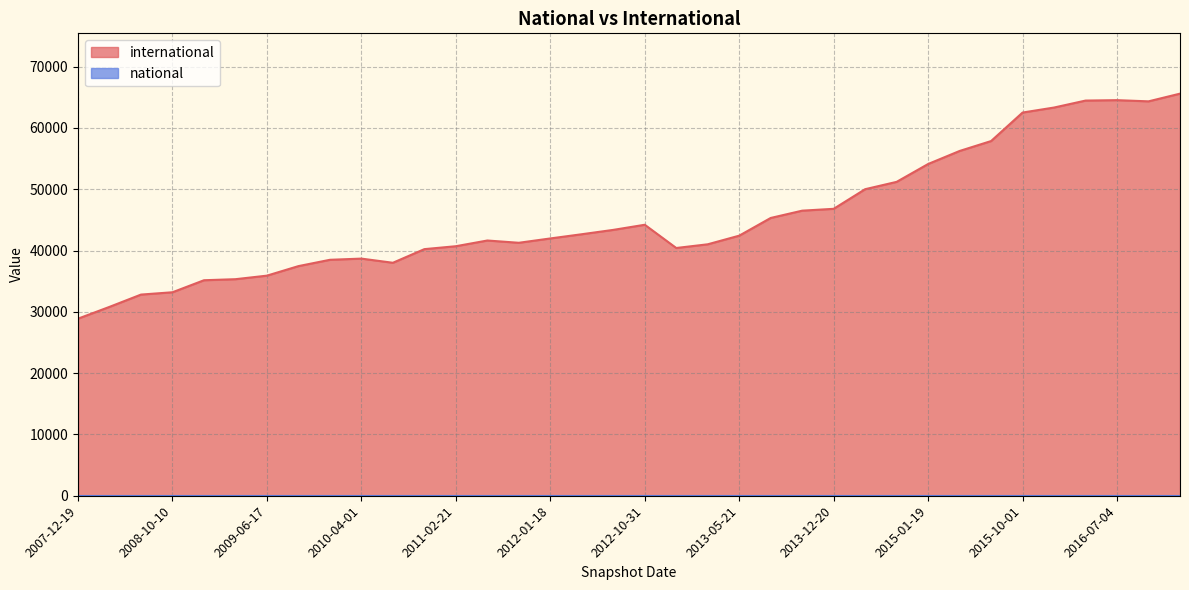

What is the highest value of the international series?

65596